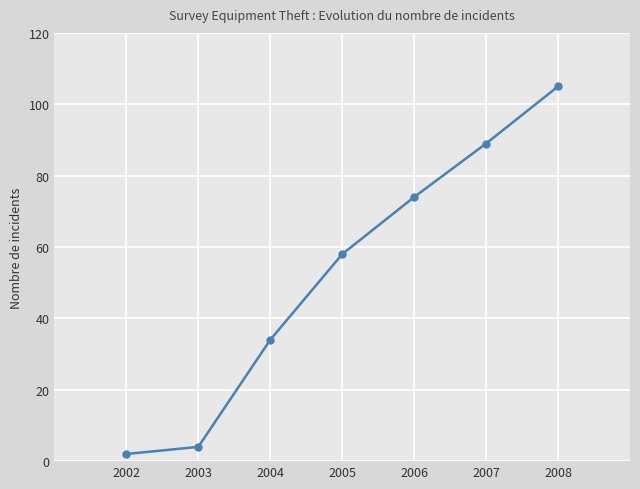

Reading right to left, list all the values displayed in this chart.

105	89	74	58	34	4	2